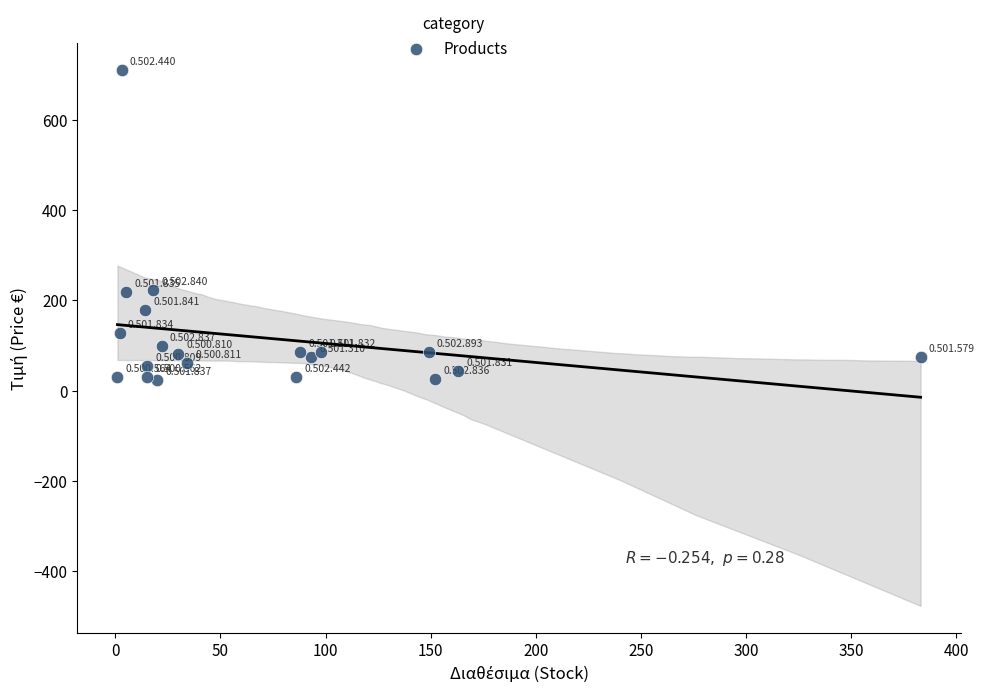

Count the number of points in this scatter plot.

20